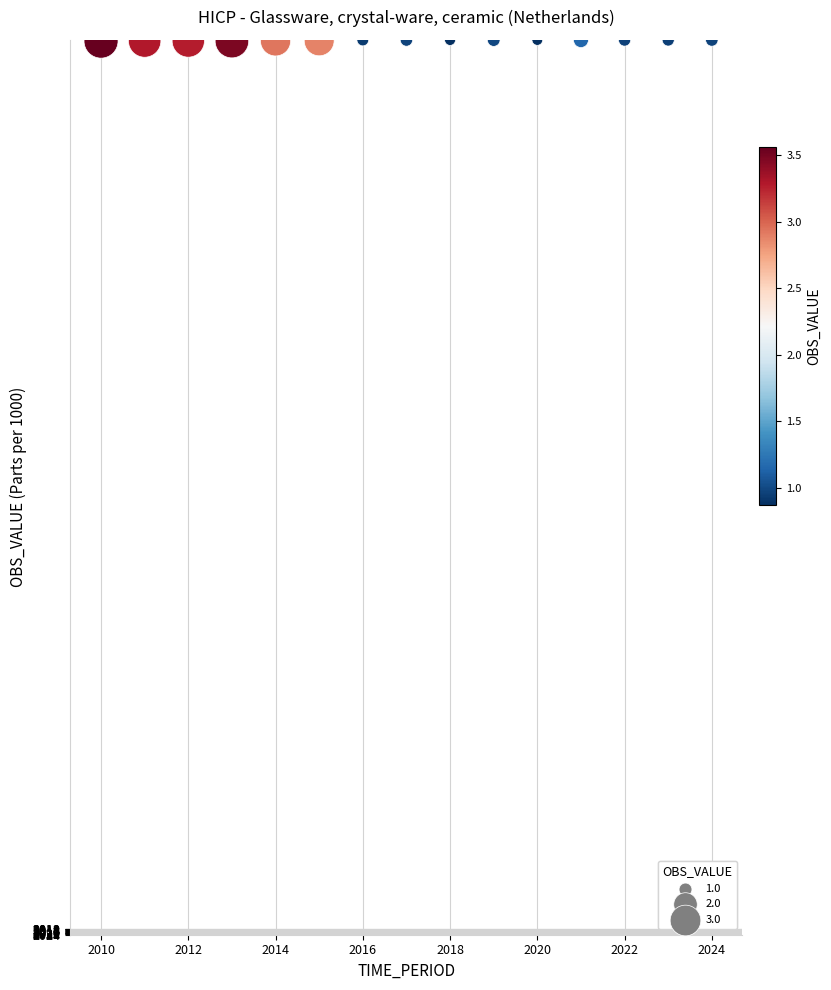

What is the range of Y values (max minus min)?

2.7